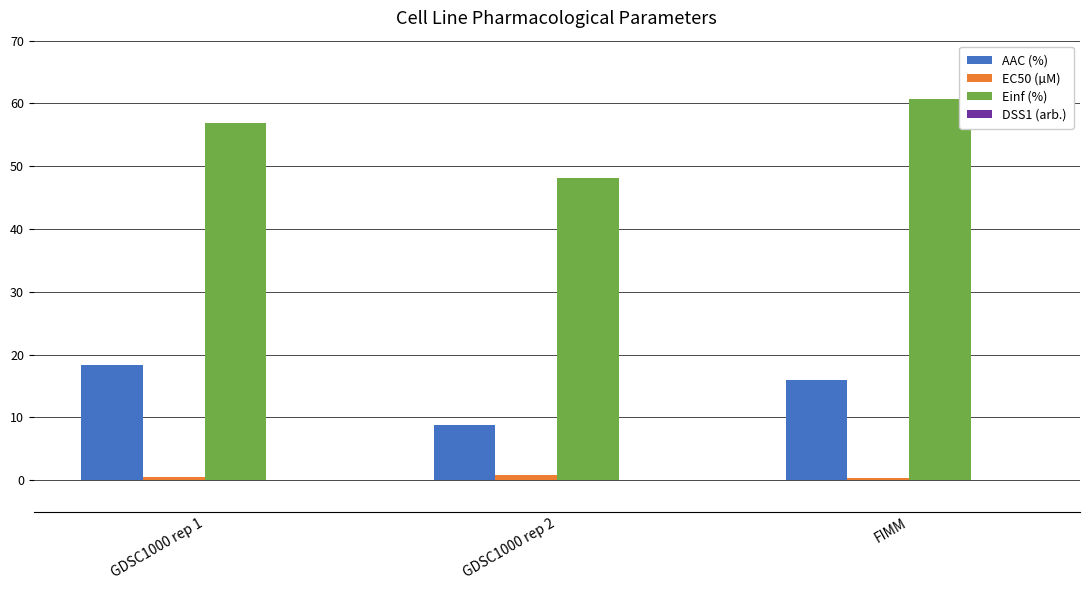

The value of Einf (%) at FIMM is 60.7. True or false?

True